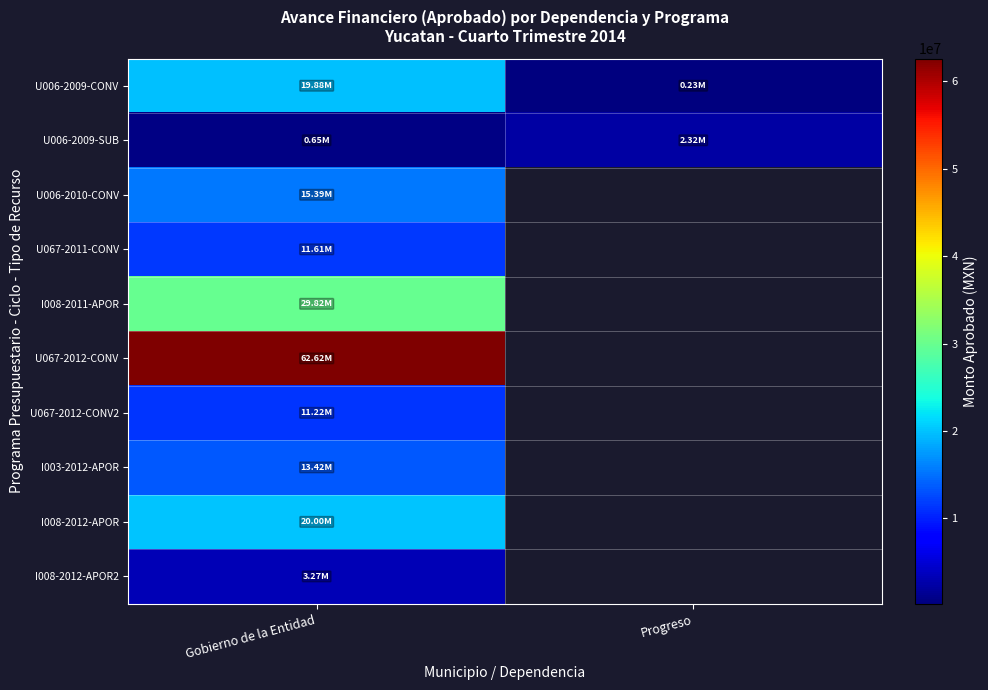

Between Gobierno de la Entidad and Progreso, which is larger?

Gobierno de la Entidad